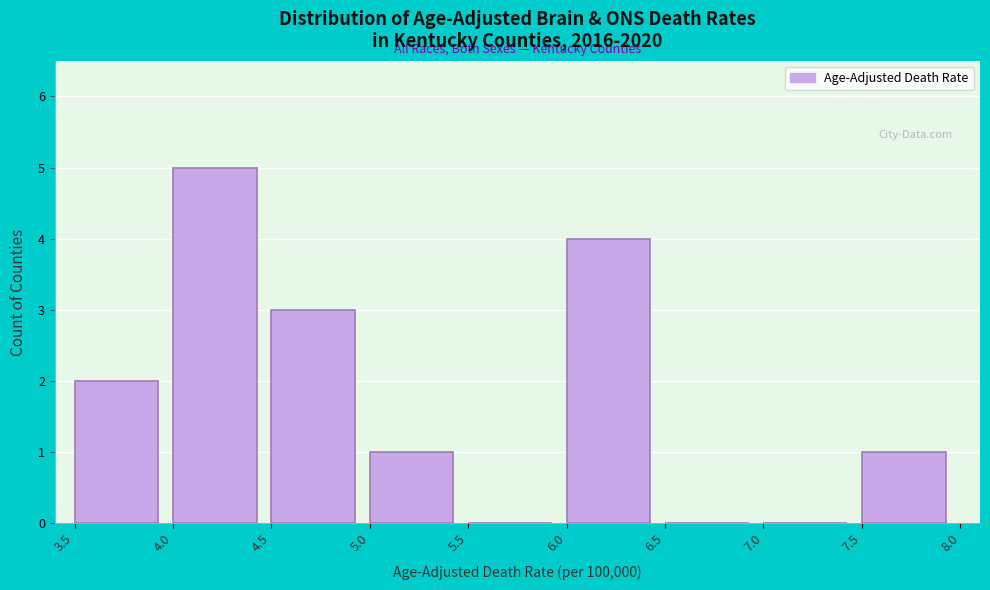

How tall is the bar that spans 7.5 to 8.0 on the x-axis? The values are not printed on the chart, so give them approximately, as read against the axis.

1